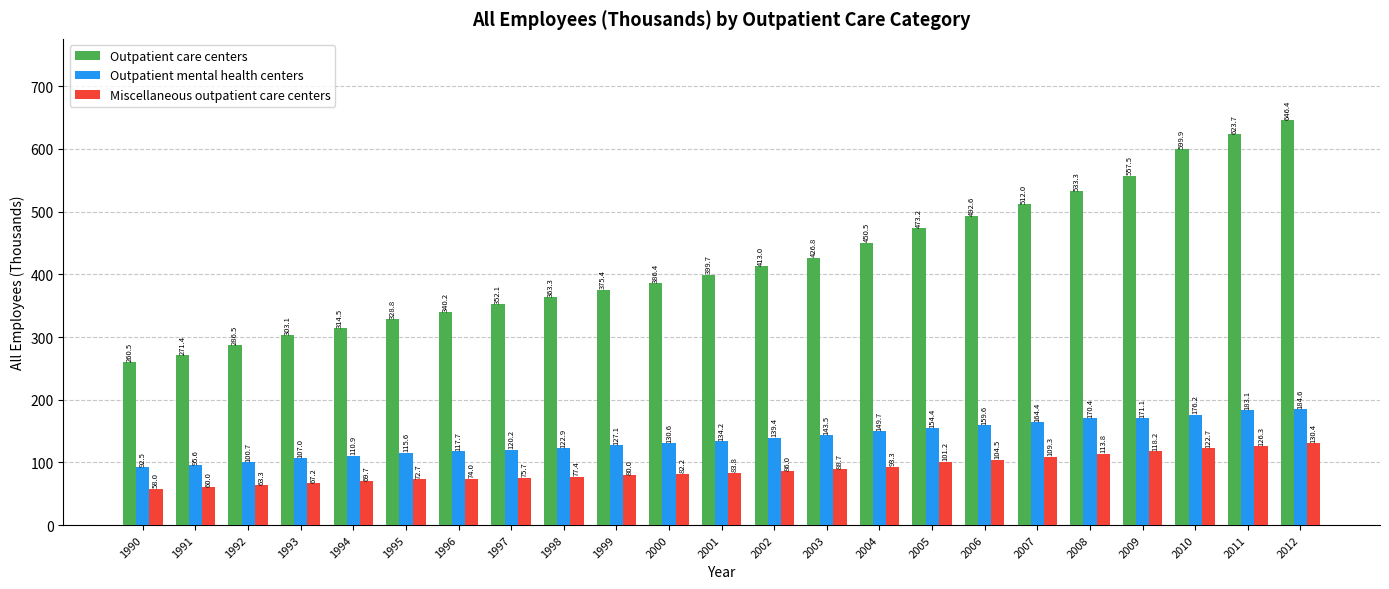

What is the average value of the Outpatient mental health centers series?

137.9